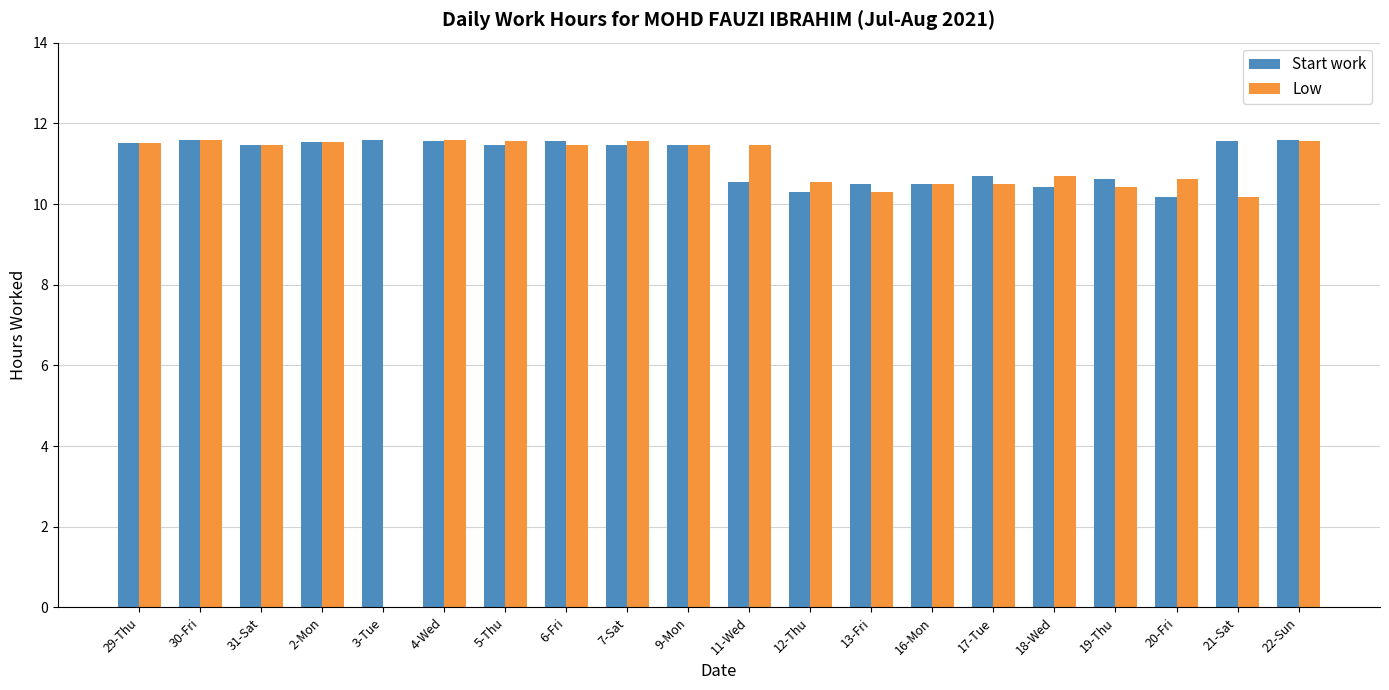

How many values in the Start work series exceed 11?

12